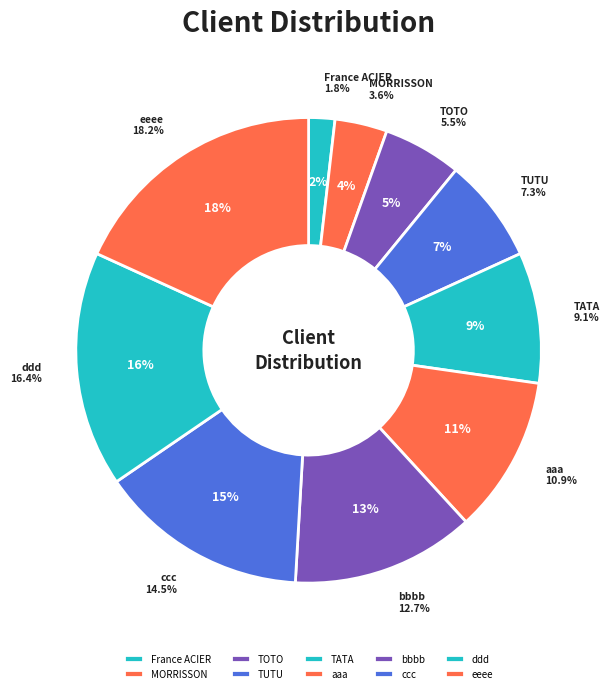

Combined, do TATA and eeee account for over 50%?

No